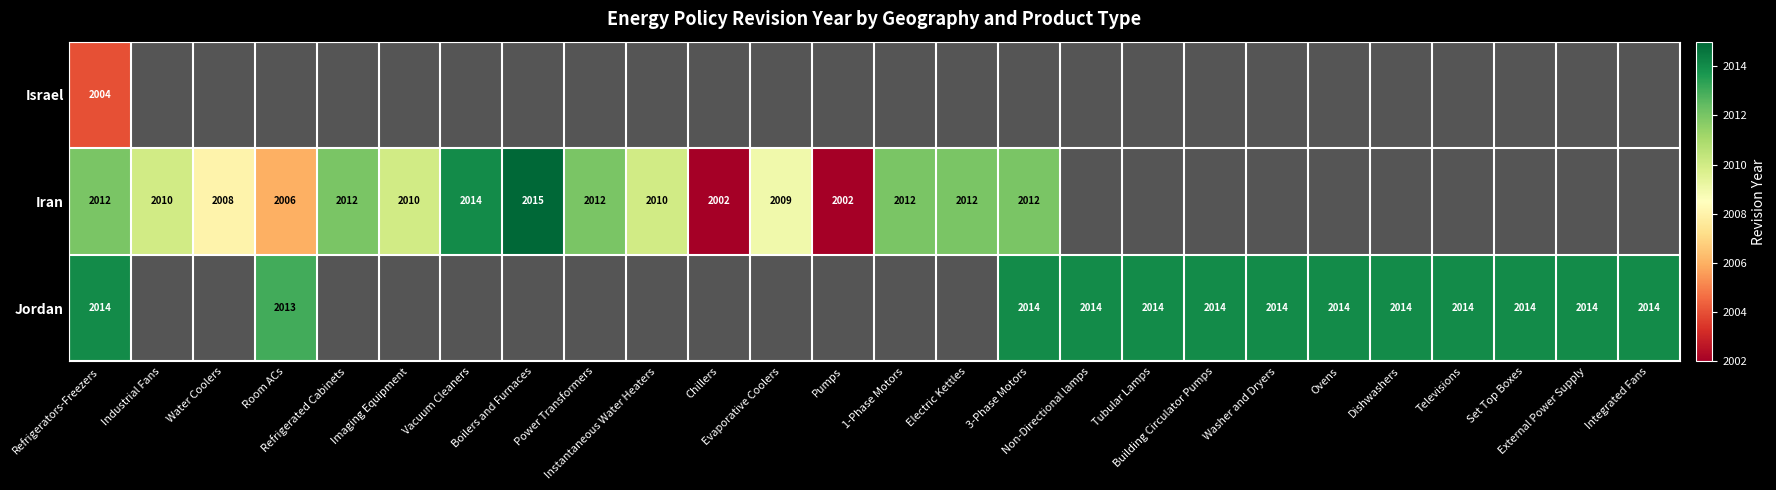

At which category does the chart reach its peak across all series?

Boilers and Furnaces